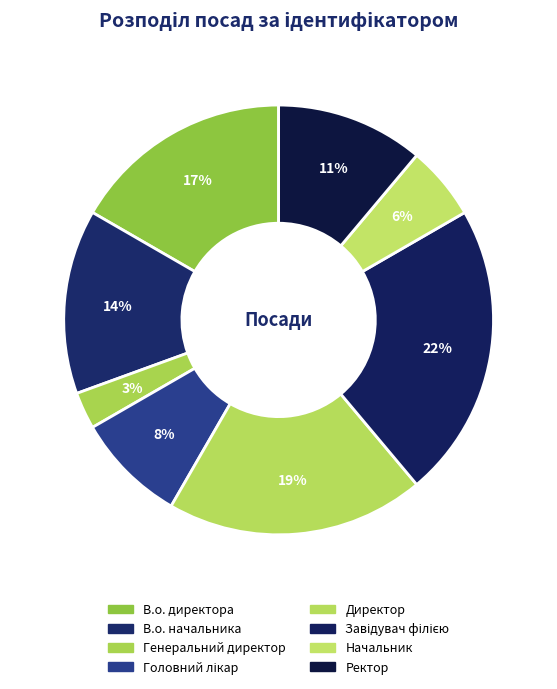

How many segments does this pie chart have?

8